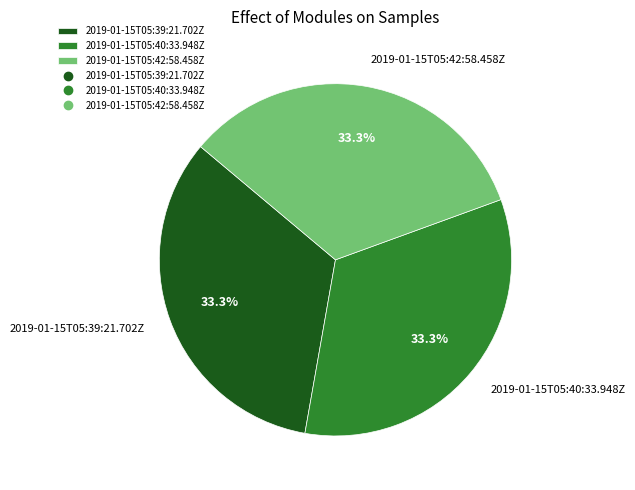

How many segments does this pie chart have?

3